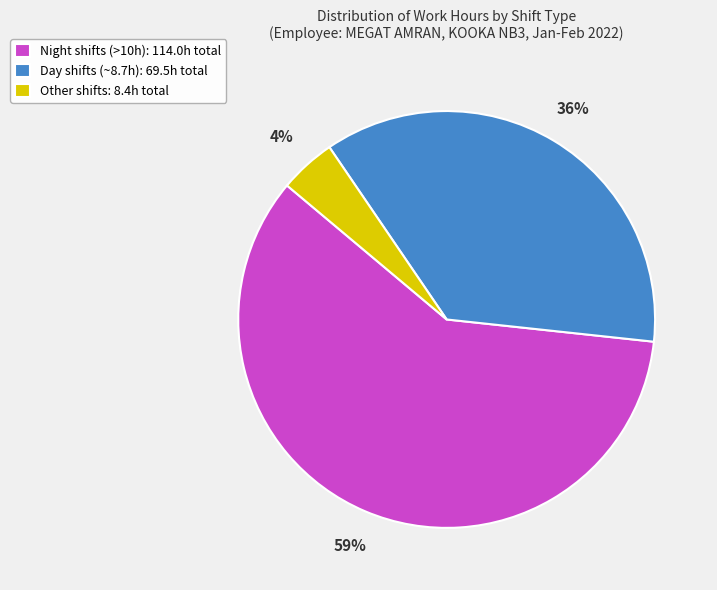

What percentage is the Day shifts (~8.7h): 69.5h total slice, to the nearest percent?

36%